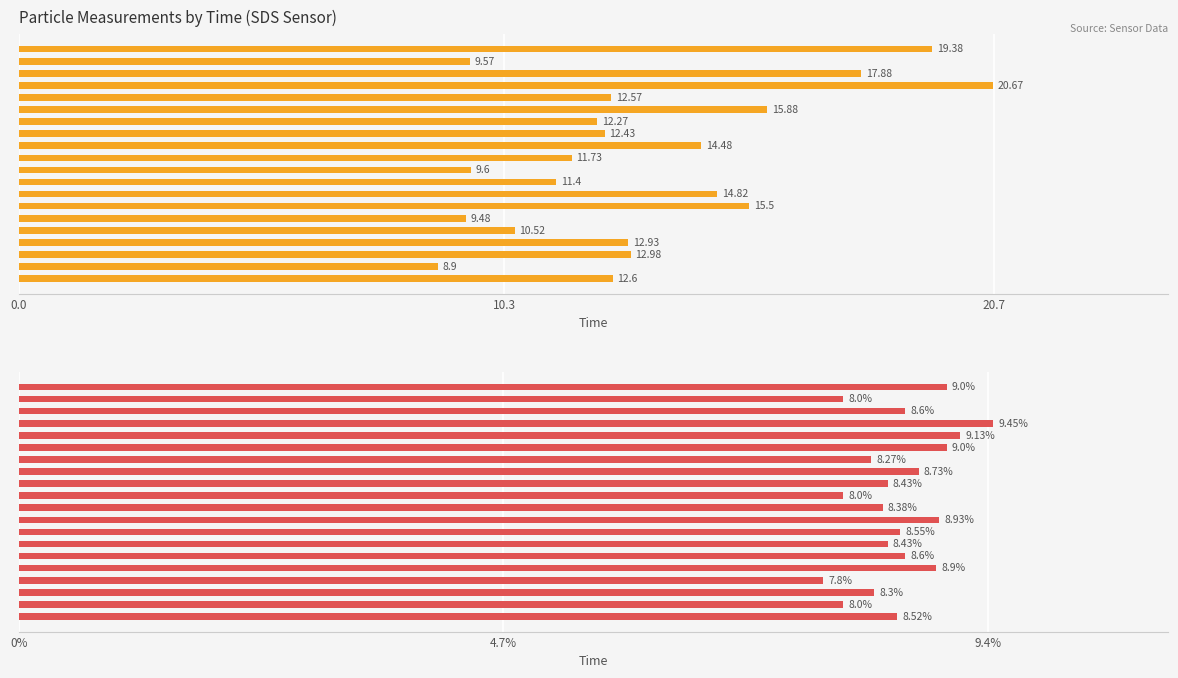

Does the chart contain any negative values?

No